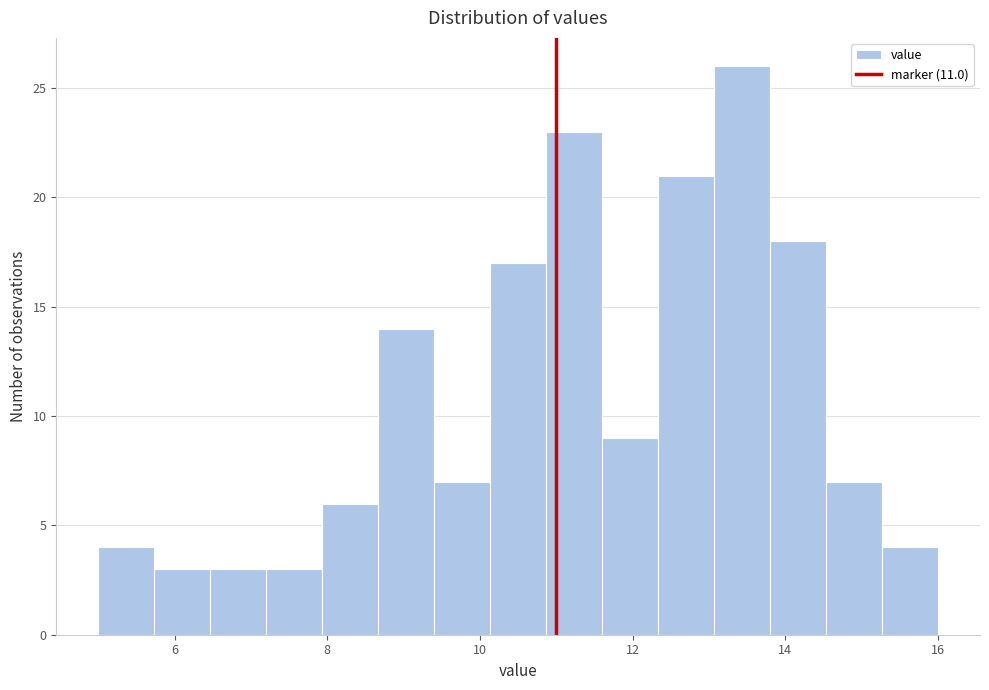

Around what value on the x-axis is the tallest bar? Give the approximate position of its centre, as read against the axis.

13.4